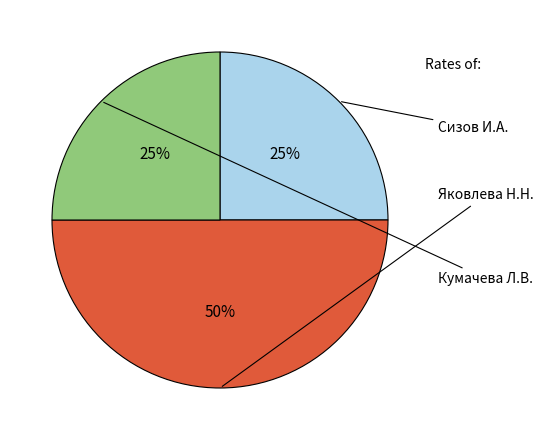

To the nearest percent, what is the difference between the largest and smallest slice percentages?

25%